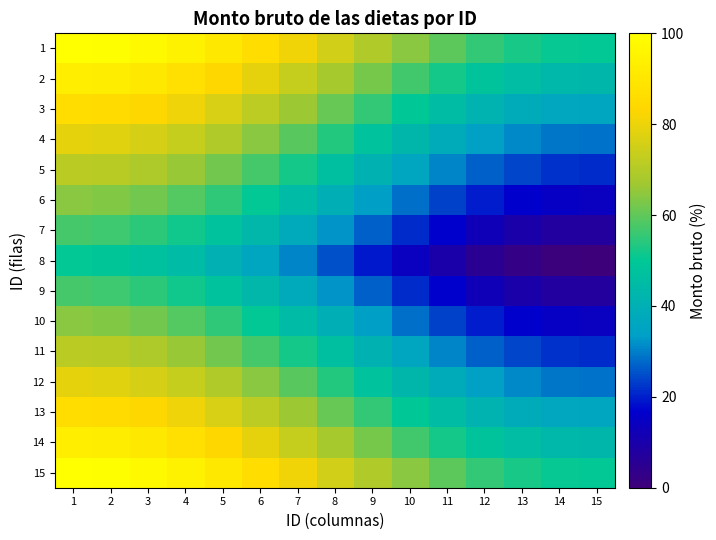

Reading left to right, transcribe all the data shown in this chart.

1: 1=100.0	2=99.4	3=97.5	4=94.5	5=90.6	6=85.8	7=80.6	8=75.0	9=69.4	10=64.2	11=59.4	12=55.5	13=52.5	14=50.6	15=50.0
2: 1=92.9	2=92.2	3=90.4	4=87.4	5=83.4	6=78.7	7=73.4	8=67.9	9=62.3	10=57.0	11=52.3	12=48.3	13=45.3	14=43.5	15=42.9
3: 1=85.7	2=85.1	3=83.2	4=80.3	5=76.3	6=71.6	7=66.3	8=60.7	9=55.2	10=49.9	11=45.1	12=41.2	13=38.2	14=36.3	15=35.7
4: 1=78.6	2=77.9	3=76.1	4=73.1	5=69.2	6=64.4	7=59.1	8=53.6	9=48.0	10=42.7	11=38.0	12=34.0	13=31.0	14=29.2	15=28.6
5: 1=71.4	2=70.8	3=69.0	4=66.0	5=62.0	6=57.3	7=52.0	8=46.4	9=40.9	10=35.6	11=30.8	12=26.9	13=23.9	14=22.1	15=21.4
6: 1=64.3	2=63.7	3=61.8	4=58.8	5=54.9	6=50.1	7=44.8	8=39.3	9=33.7	10=28.4	11=23.7	12=19.7	13=16.8	14=14.9	15=14.3
7: 1=57.1	2=56.5	3=54.7	4=51.7	5=47.7	6=43.0	7=37.7	8=32.1	9=26.6	10=21.3	11=16.6	12=12.6	13=9.6	14=7.8	15=7.1
8: 1=50.0	2=49.4	3=47.5	4=44.5	5=40.6	6=35.8	7=30.6	8=25.0	9=19.4	10=14.2	11=9.4	12=5.5	13=2.5	14=0.6	15=0.0
9: 1=57.1	2=56.5	3=54.7	4=51.7	5=47.7	6=43.0	7=37.7	8=32.1	9=26.6	10=21.3	11=16.6	12=12.6	13=9.6	14=7.8	15=7.1
10: 1=64.3	2=63.7	3=61.8	4=58.8	5=54.9	6=50.1	7=44.8	8=39.3	9=33.7	10=28.4	11=23.7	12=19.7	13=16.8	14=14.9	15=14.3
11: 1=71.4	2=70.8	3=69.0	4=66.0	5=62.0	6=57.3	7=52.0	8=46.4	9=40.9	10=35.6	11=30.8	12=26.9	13=23.9	14=22.1	15=21.4
12: 1=78.6	2=77.9	3=76.1	4=73.1	5=69.2	6=64.4	7=59.1	8=53.6	9=48.0	10=42.7	11=38.0	12=34.0	13=31.0	14=29.2	15=28.6
13: 1=85.7	2=85.1	3=83.2	4=80.3	5=76.3	6=71.6	7=66.3	8=60.7	9=55.2	10=49.9	11=45.1	12=41.2	13=38.2	14=36.3	15=35.7
14: 1=92.9	2=92.2	3=90.4	4=87.4	5=83.4	6=78.7	7=73.4	8=67.9	9=62.3	10=57.0	11=52.3	12=48.3	13=45.3	14=43.5	15=42.9
15: 1=100.0	2=99.4	3=97.5	4=94.5	5=90.6	6=85.8	7=80.6	8=75.0	9=69.4	10=64.2	11=59.4	12=55.5	13=52.5	14=50.6	15=50.0